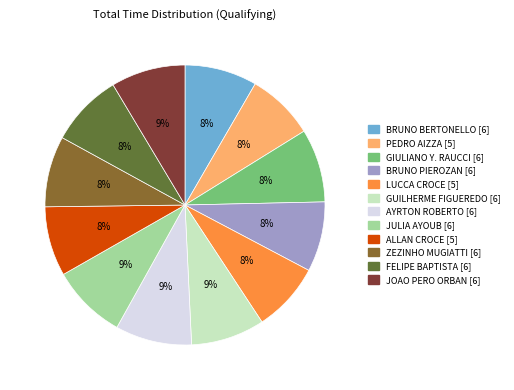

The GIULIANO Y. RAUCCI slice represents 1% of the pie. True or false?

False